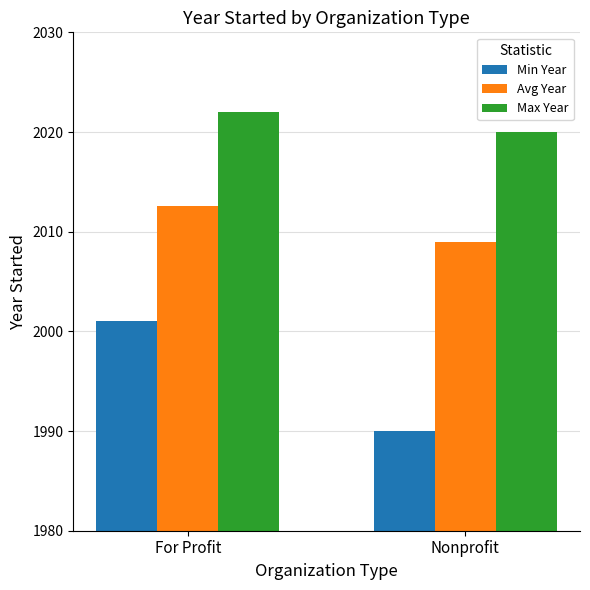

What position from the left is For Profit?

1